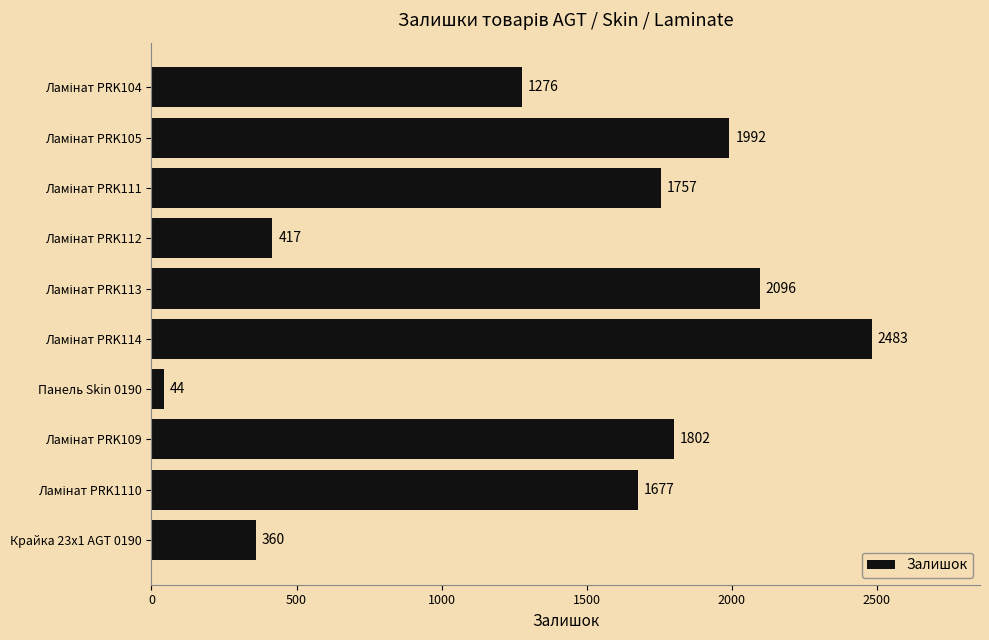

The value at Панель Skin 0190 is 44. True or false?

True